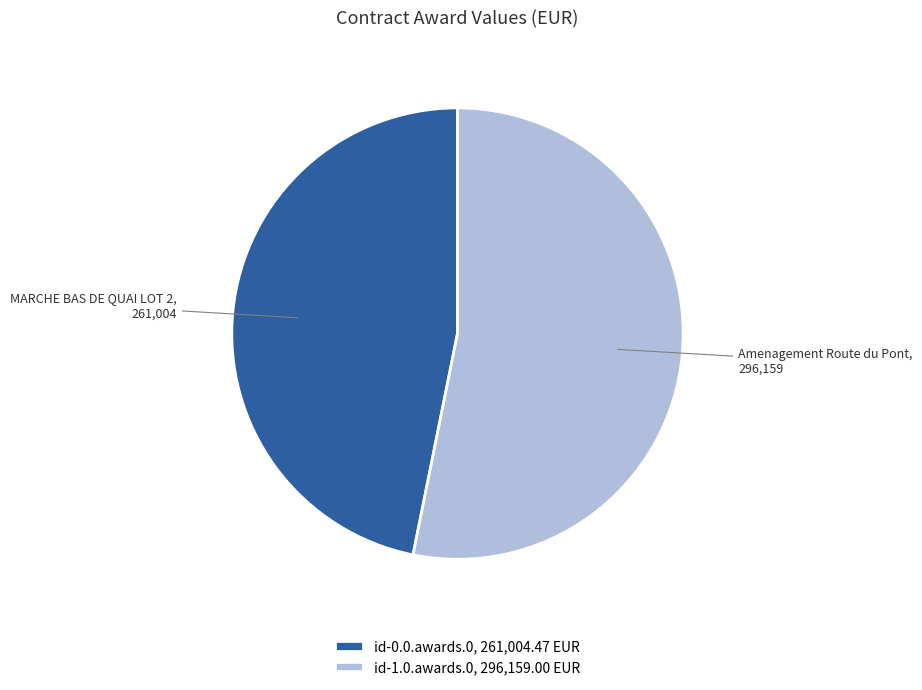

Approximately how many times larger is the value at id-0.0.awards.0 compared to id-1.0.awards.0?

0.9